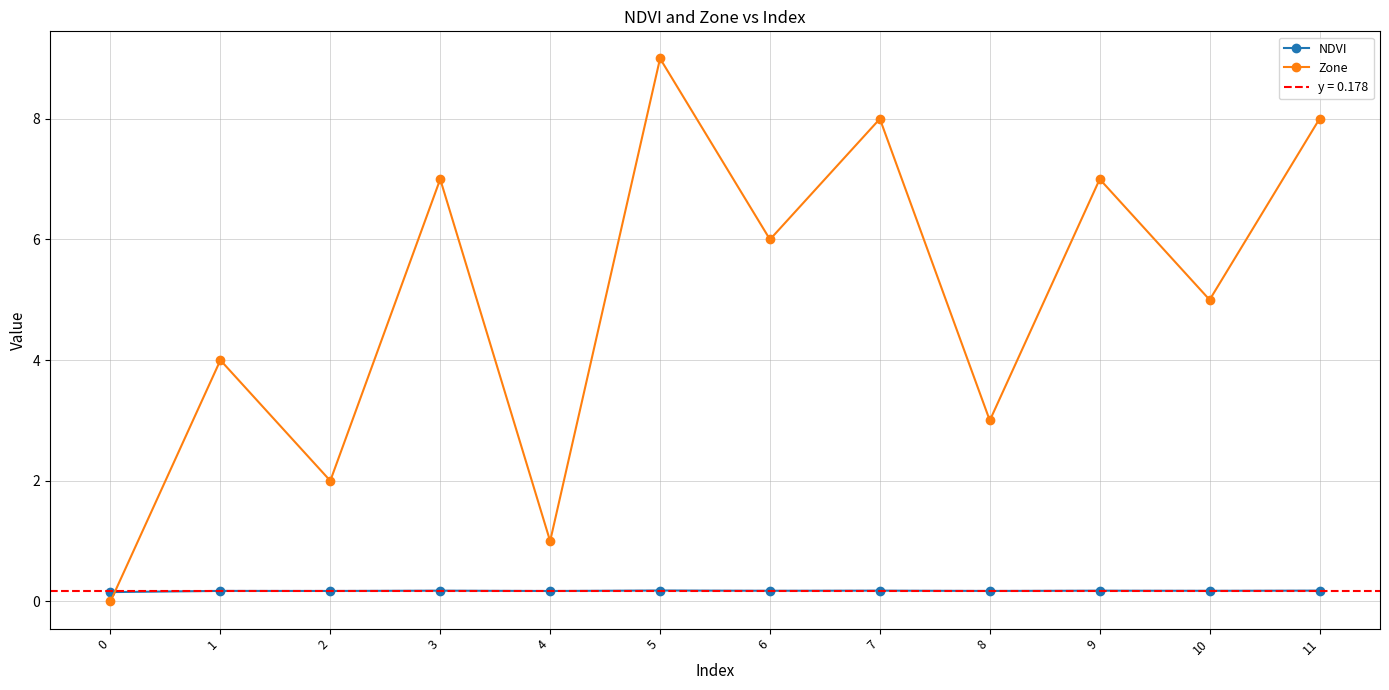

What is the sum of the Zone values at 4 and 1?

5.0